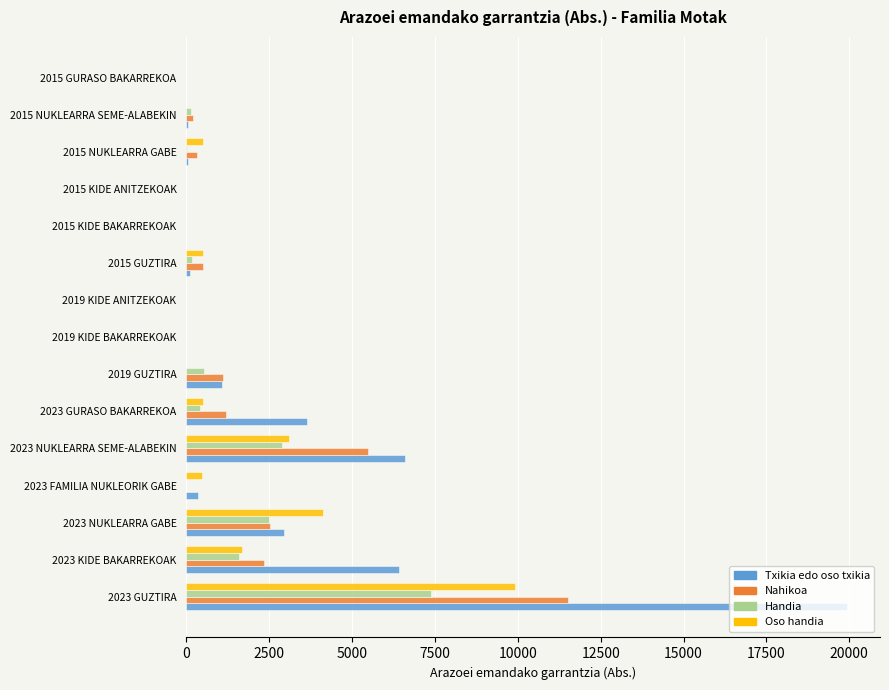

Between 2023 NUKLEARRA SEME-ALABEKIN and 2019 KIDE ANITZEKOAK, which series saw the biggest shift?

Txikia edo oso txikia